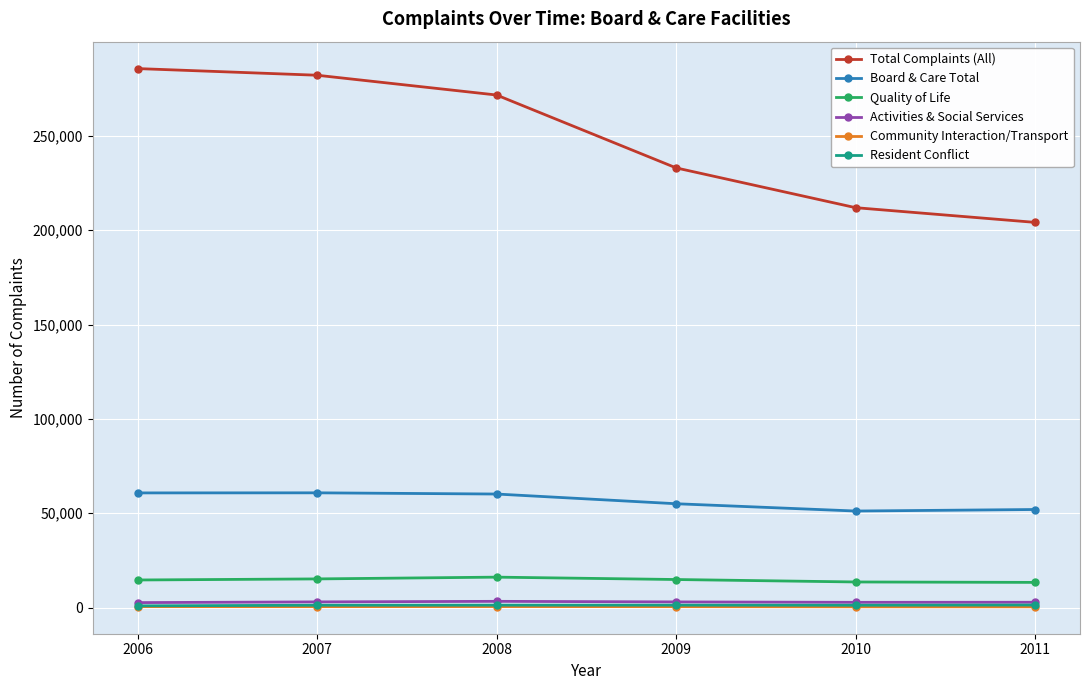

What is the greatest value displayed?

285659